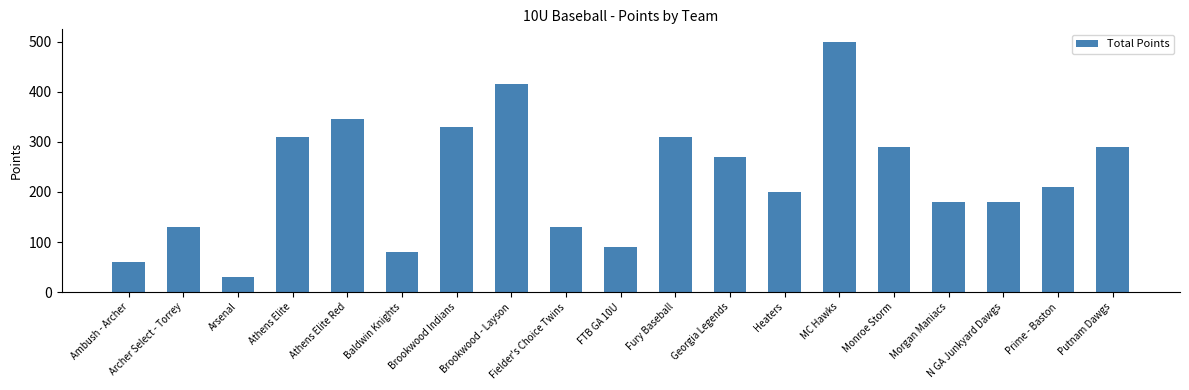

How many categories are shown in the chart?

19